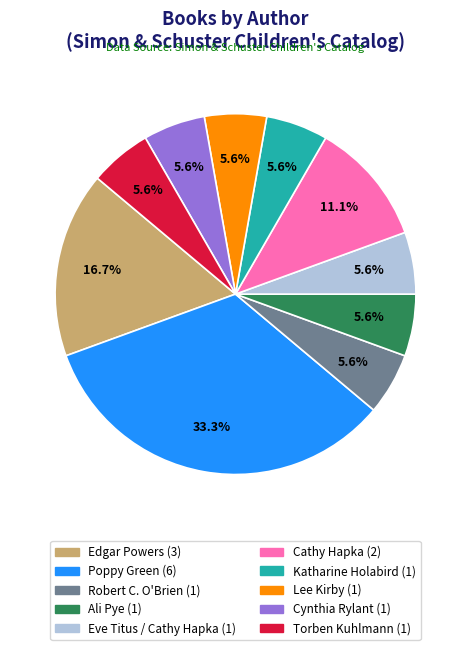

What is the largest slice in the pie chart?

Poppy Green